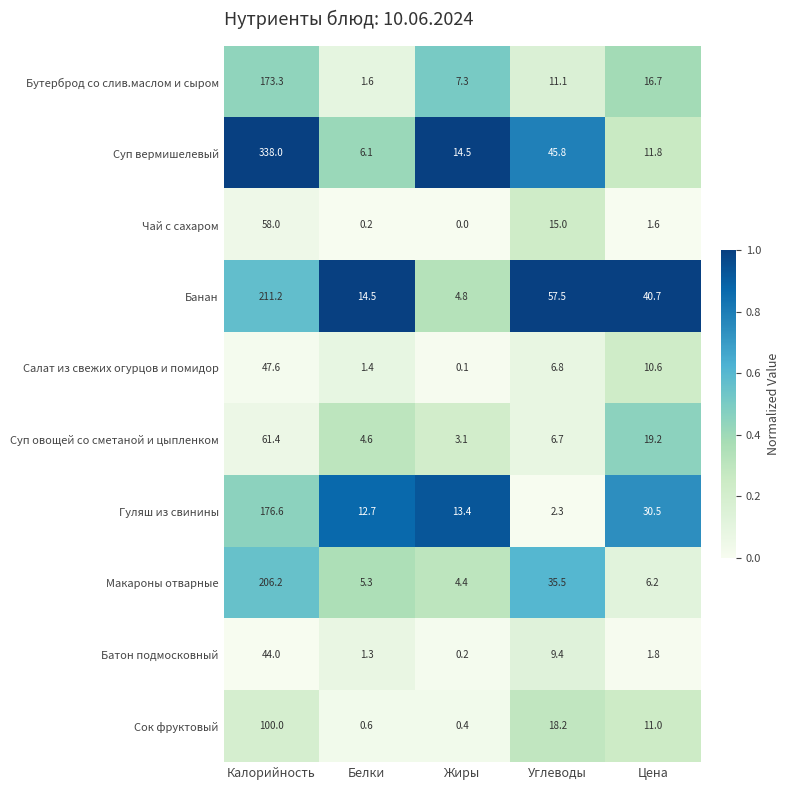

At Белки, list the series in order from smallest to largest.

Чай с сахаром, Сок фруктовый, Батон подмосковный, Салат из свежих огурцов и помидор, Бутерброд со слив.маслом и сыром, Суп овощей со сметаной и цыпленком, Макароны отварные, Суп вермишелевый, Гуляш из свинины, Банан